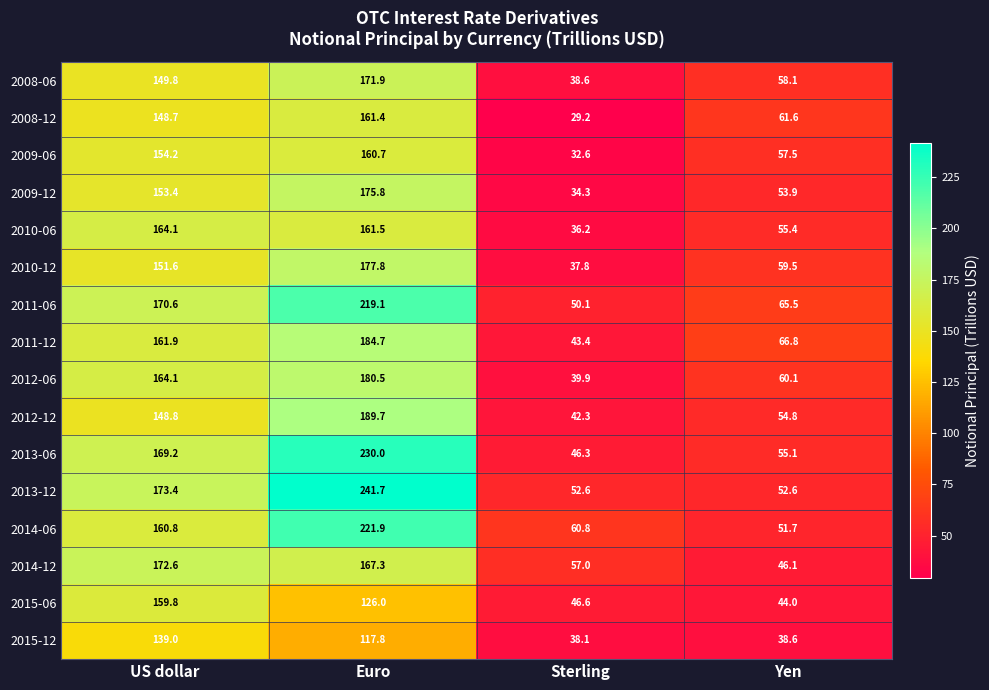

Rank the series by their maximum value, from lowest to highest.

2015-12, 2015-06, 2009-06, 2008-12, 2010-06, 2008-06, 2014-12, 2009-12, 2010-12, 2012-06, 2011-12, 2012-12, 2011-06, 2014-06, 2013-06, 2013-12